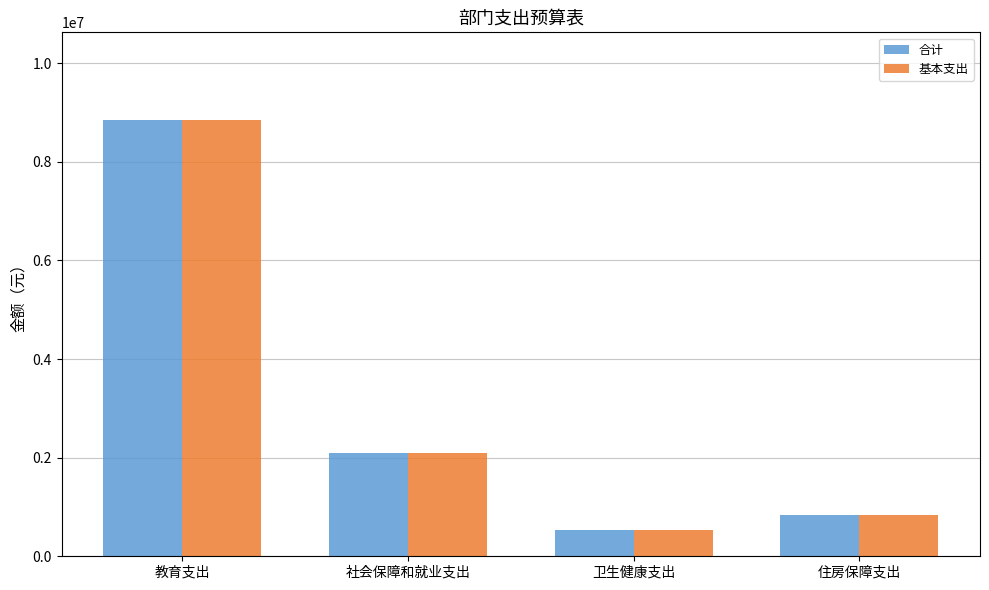

What are all the series names shown in the legend?

合计, 基本支出